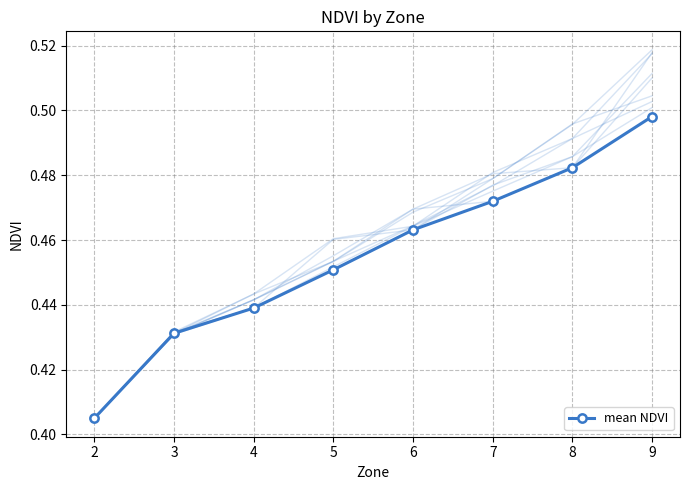

What is the difference between the values at 3 and 8?

0.1